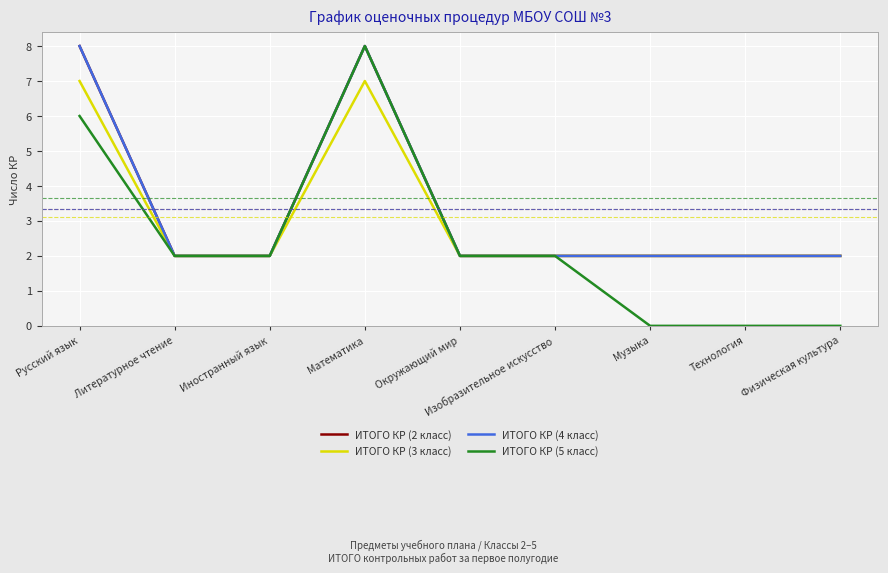

True or false: ИТОГО КР (2 класс) has more than 0 points higher than both neighbors.

True